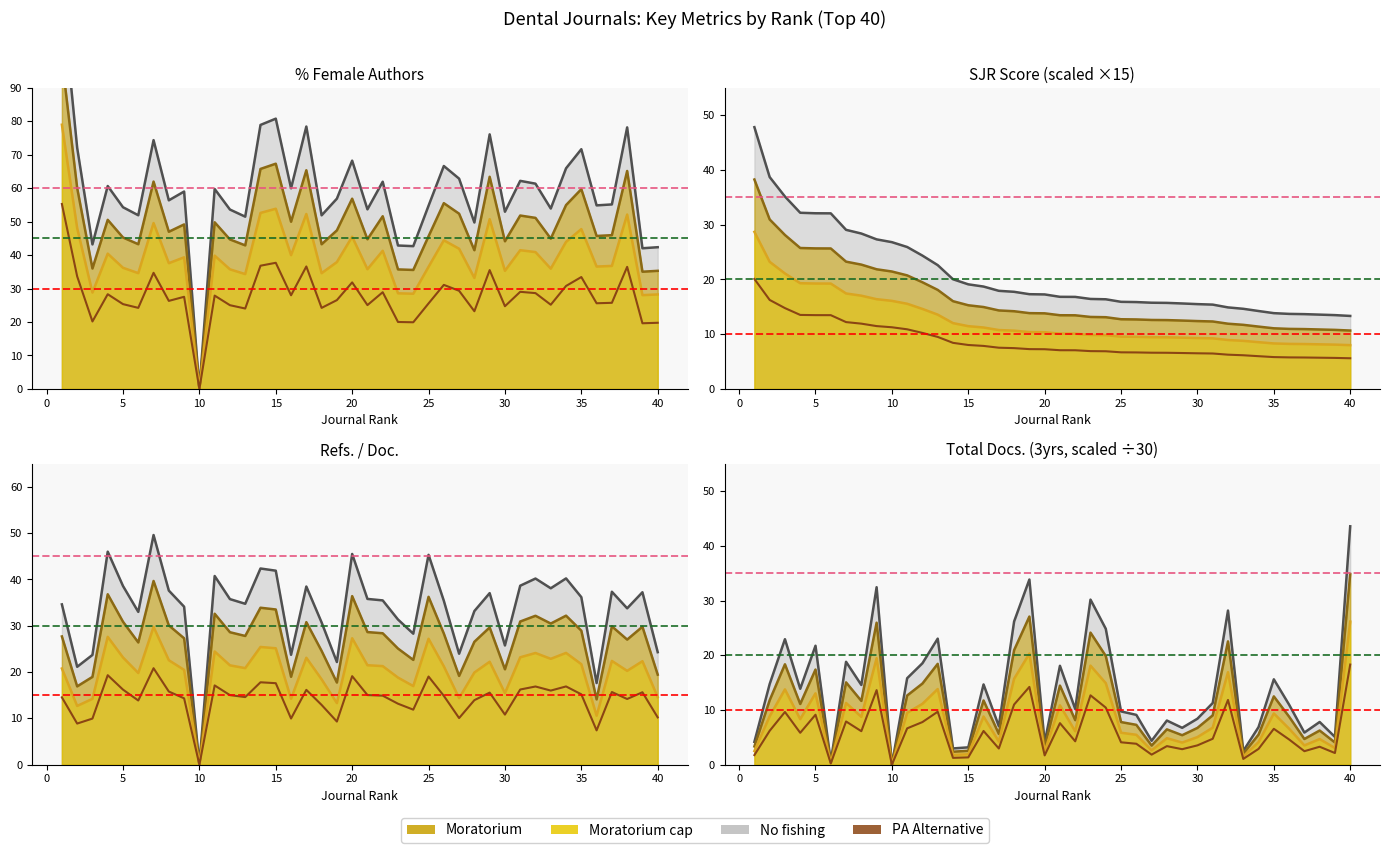

Rank the series by their average value, from highest to lowest.

No fishing (line), Moratorium (line), Moratorium cap (line), PA Alternative